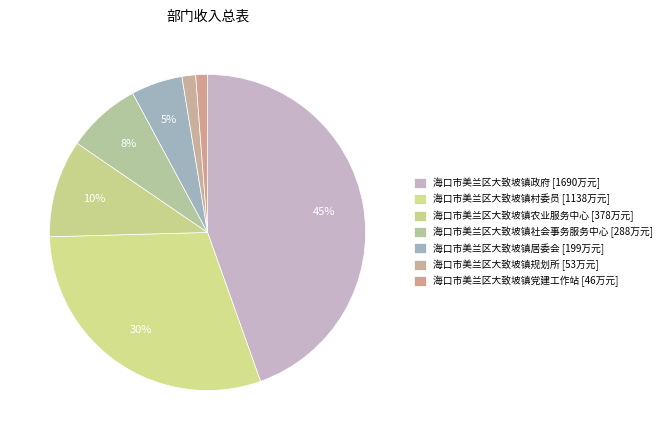

Rank the categories by value from lowest to highest.

海口市美兰区大致坡镇党建工作站, 海口市美兰区大致坡镇规划所, 海口市美兰区大致坡镇居委会, 海口市美兰区大致坡镇社会事务服务中心, 海口市美兰区大致坡镇农业服务中心, 海口市美兰区大致坡镇村委员, 海口市美兰区大致坡镇政府